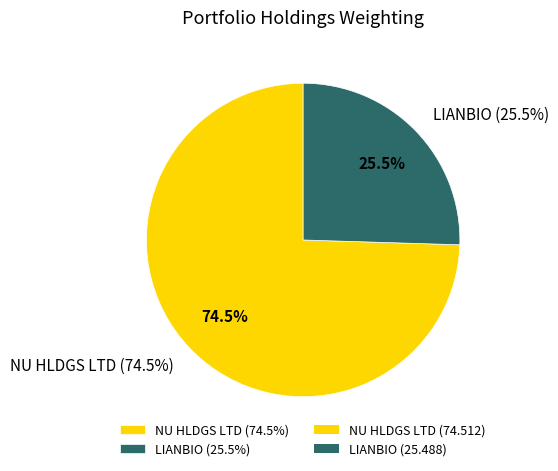

Rank the categories by value from highest to lowest.

NU HLDGS LTD, LIANBIO